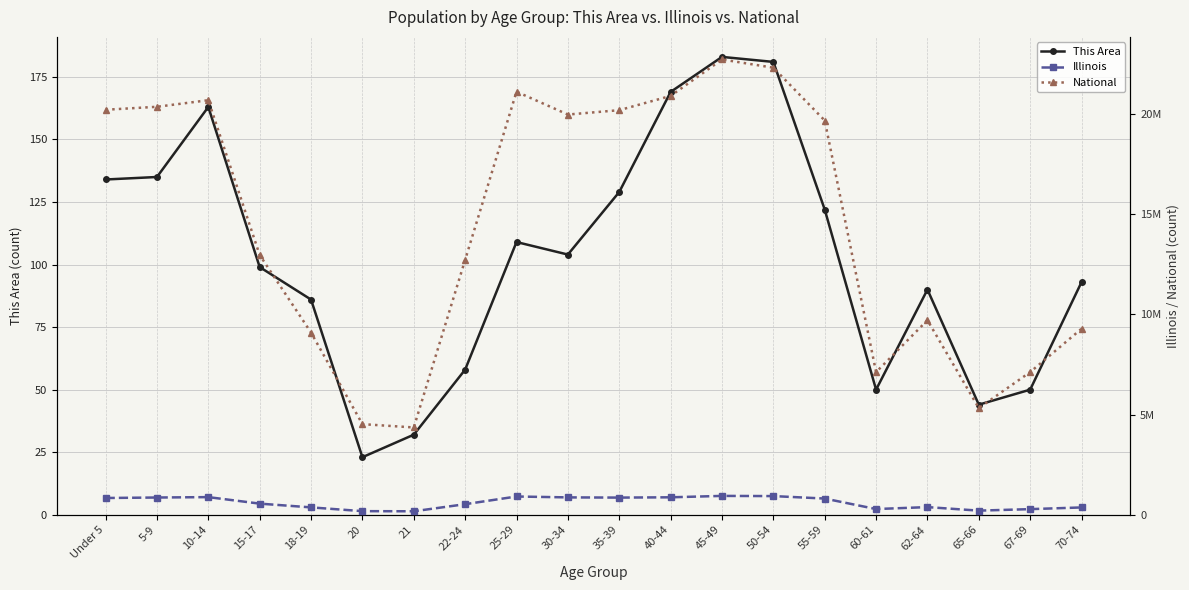

What is the difference between the second highest and second lowest values in the Illinois series?

751172